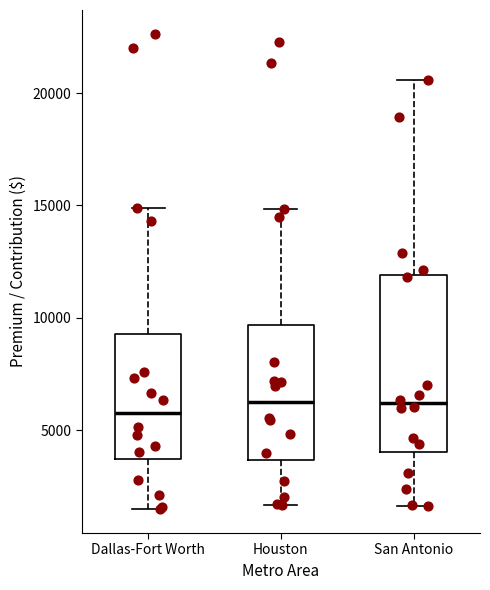

Reading left to right, read every box against the y-axis: the position of its median line, the range the box covers, and the ends of its whiskers. The values are not printed on the chart, so give them approximately, as read against the axis.

Dallas-Fort Worth: median 6000, box 3500 to 9500, whiskers 1500 to 15000
Houston: median 6500, box 3500 to 9500, whiskers 1500 to 15000
San Antonio: median 6000, box 4000 to 12000, whiskers 1500 to 20500